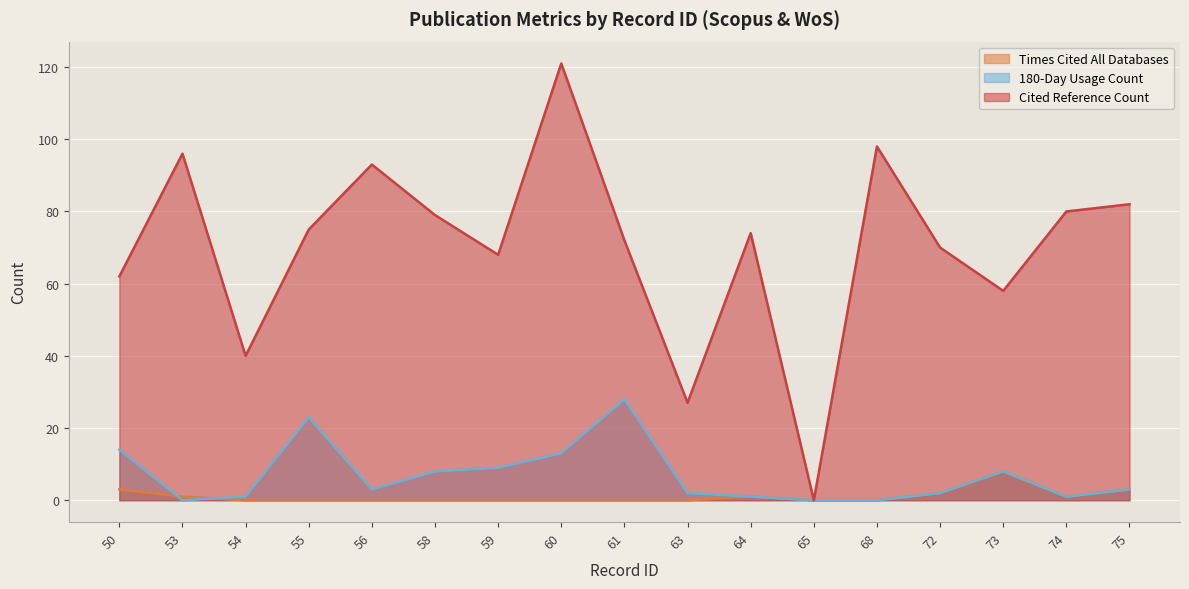

True or false: Times Cited All Databases has a value of 5 at 59.

False